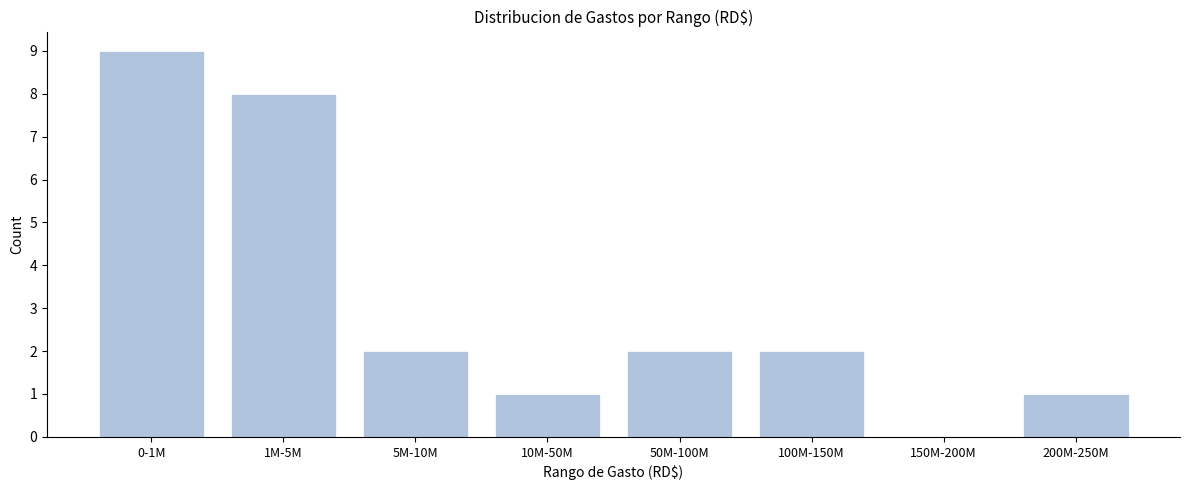

Reading left to right, what are all the values shown in this chart?

0-1M=9	1M-5M=8	5M-10M=2	10M-50M=1	50M-100M=2	100M-150M=2	150M-200M=0	200M-250M=1